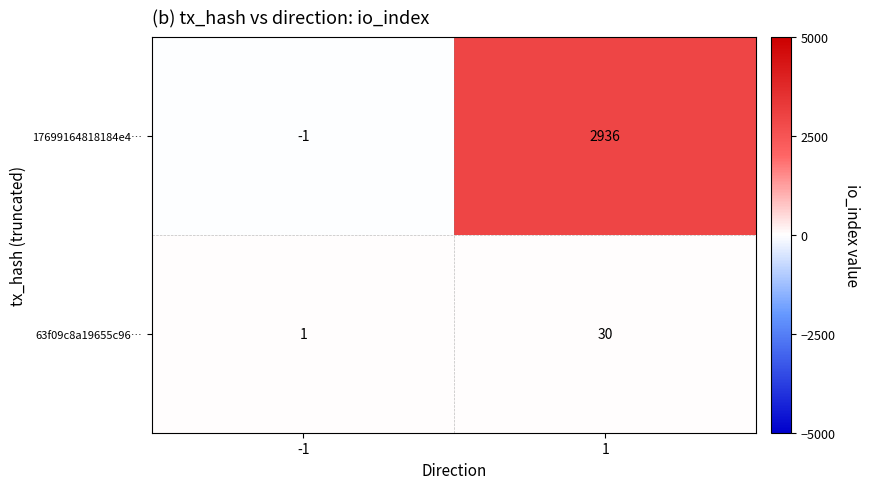

What is the difference between the maximum and minimum values in the 63f09c8a19655c96… series?

29